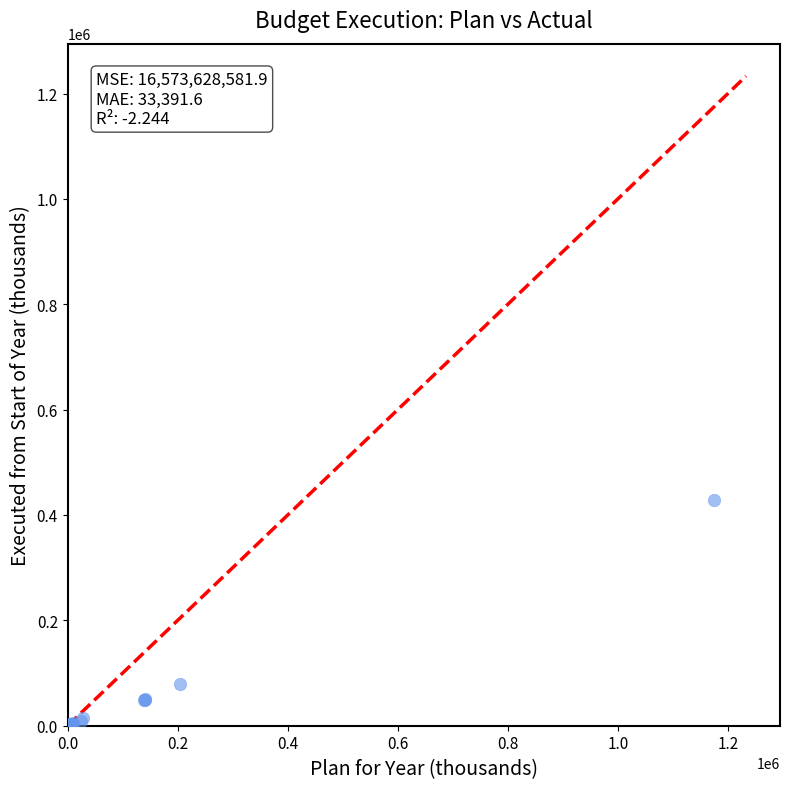

What Y value in the scatter plot is closest to 214416?

78446.0